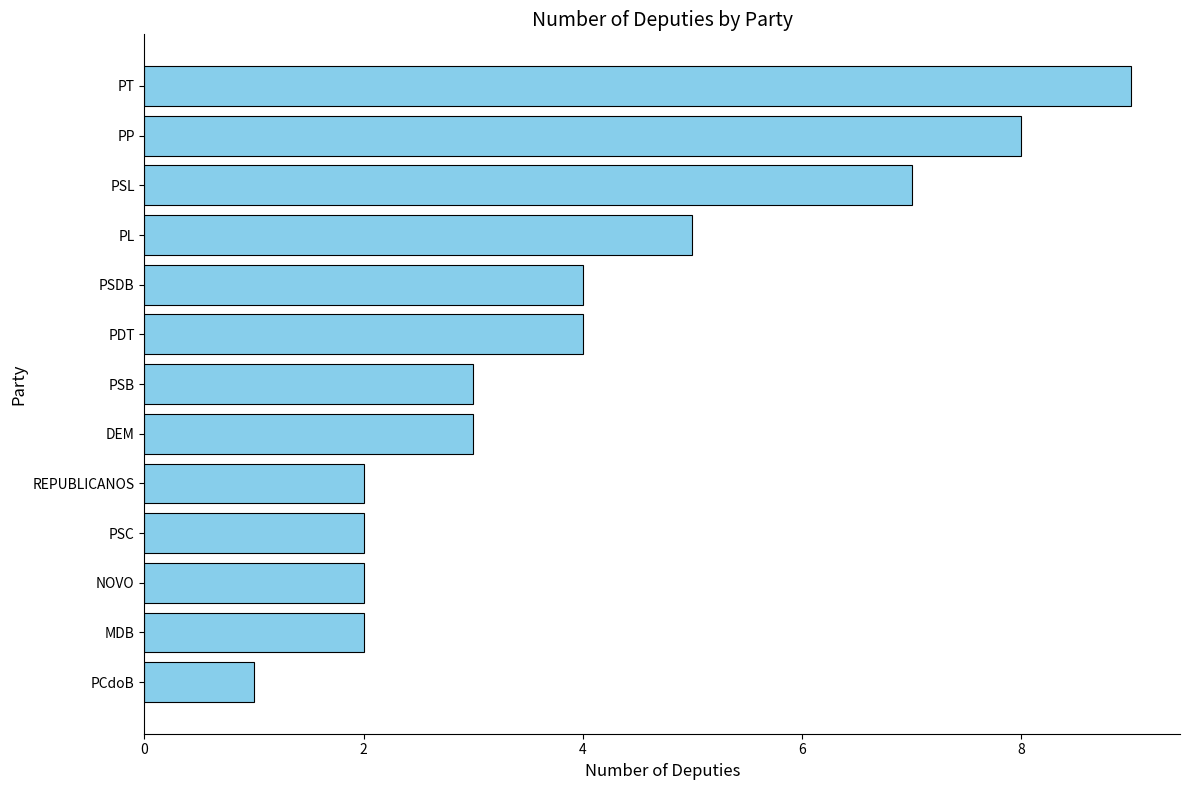

What is the average value?

4